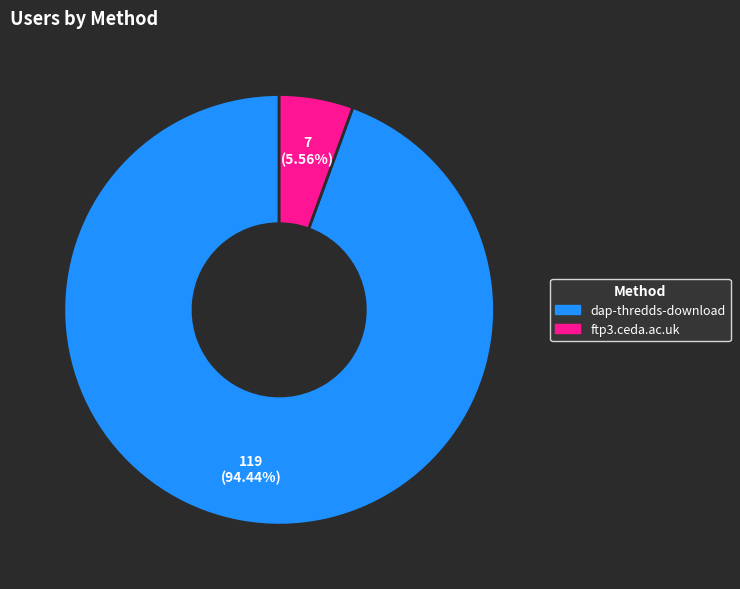

Which category has the smallest portion of the pie?

ftp3.ceda.ac.uk